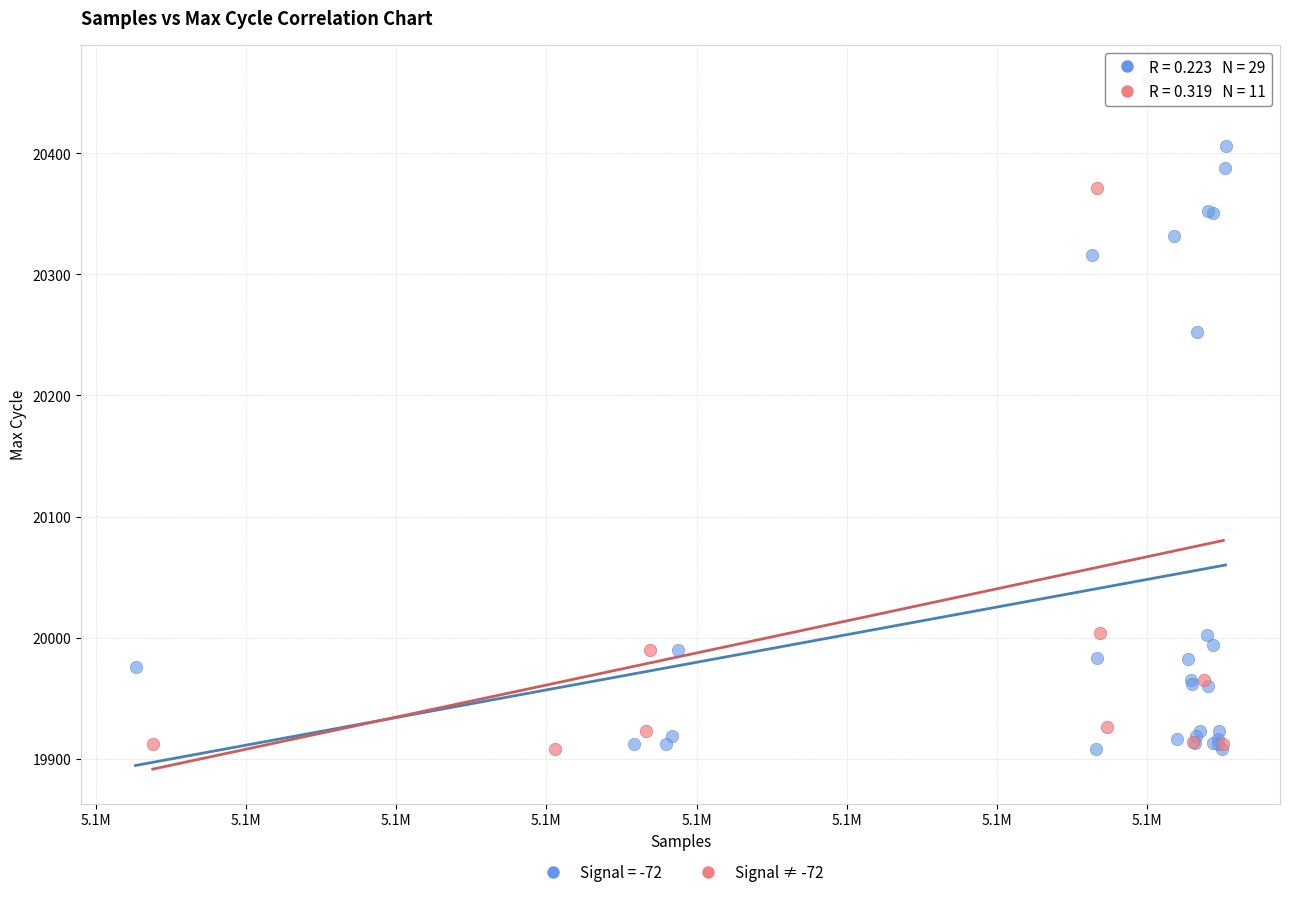

Which series has the largest Y range (max minus min)?

Signal ≠ -72